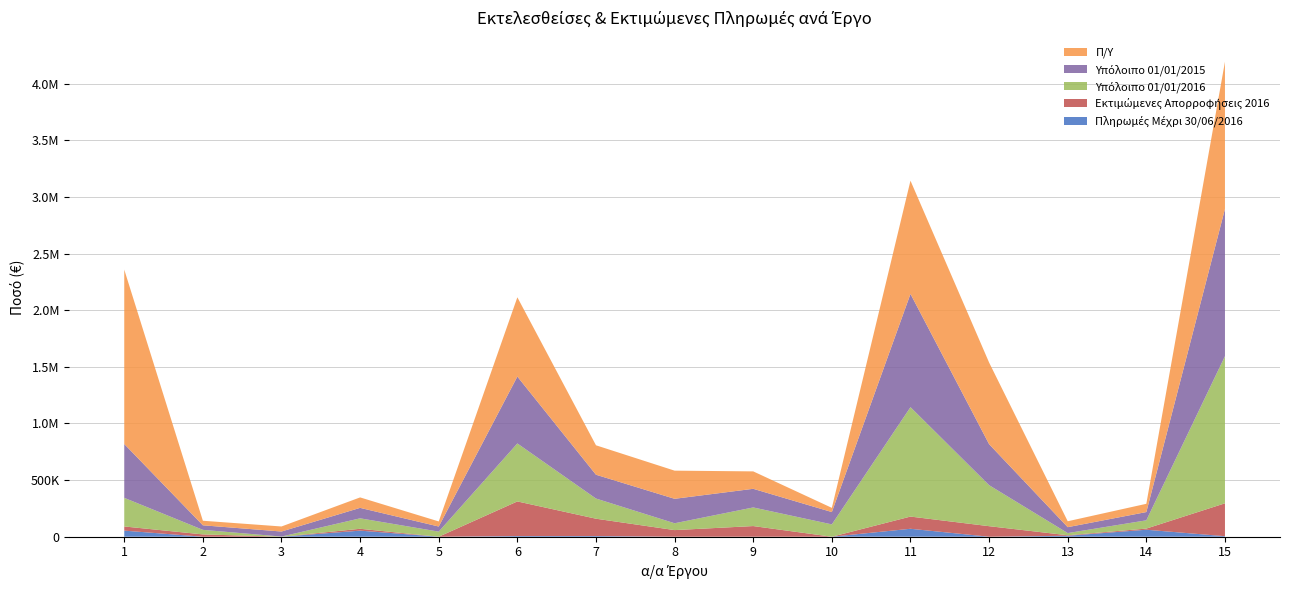

Reading left to right, transcribe all the data shown in this chart.

Πληρωμές Μέχρι 30/06/2016: 1=53739.4	2=0.0	3=0.0	4=53739.4	5=0.0	6=6252.9	7=6252.9	8=0.0	9=0.0	10=0.0	11=70215.2	12=0.0	13=8554.0	14=61661.3	15=4660.4
Εκτιμώμενες Απορροφήσεις 2016: 1=36833.2	2=20487.4	3=0.0	4=16345.8	5=0.0	6=305444.3	7=152873.8	8=58454.0	9=94116.5	10=0.0	11=107729.9	12=93087.6	13=4417.1	14=10225.2	15=290351.9
Υπόλοιπο 01/01/2016: 1=252769.6	2=40194.0	3=1359.3	4=92366.4	5=44992.0	6=511884.4	7=178079.9	8=60422.1	9=164491.3	10=108891.1	11=966064.7	12=362172.3	13=19174.1	14=72951.7	15=1299443.2
Υπόλοιπο 01/01/2015: 1=475384.6	2=40194.0	3=44560.7	4=92366.4	5=44992.0	6=590654.2	7=210212.9	8=215950.0	9=164491.3	10=108891.1	11=1000000.0	12=362172.3	13=52200.0	14=72951.7	15=1300000.0
Π/Υ: 1=1540022.0	2=40194.0	3=44560.7	4=92366.4	5=44992.0	6=700000.0	7=259942.6	8=248593.7	9=153879.0	10=37130.1	11=1000000.0	12=720865.0	13=52200.0	14=72951.7	15=1300000.0